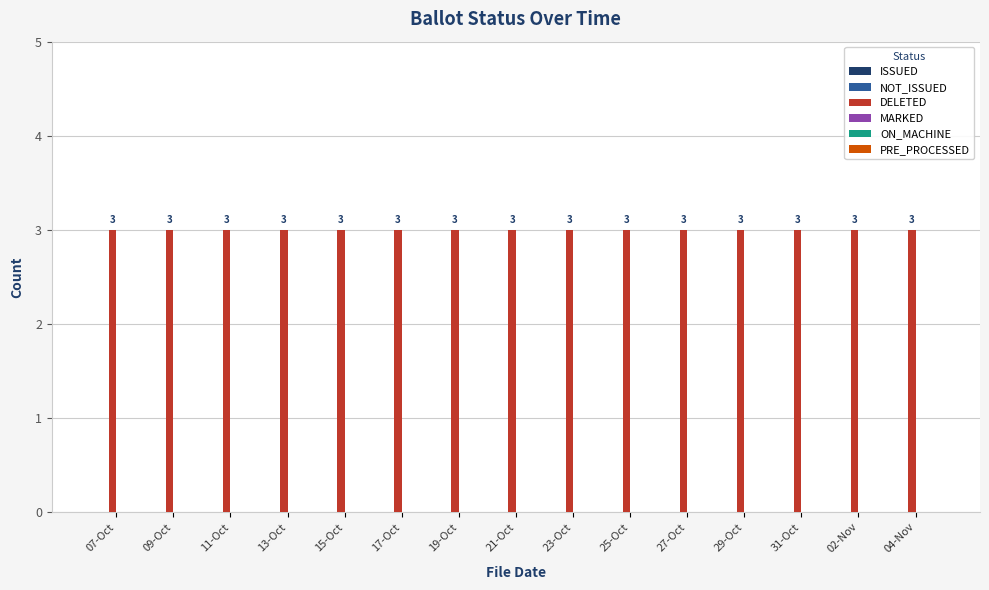

What position from the right is 23-Oct?

7